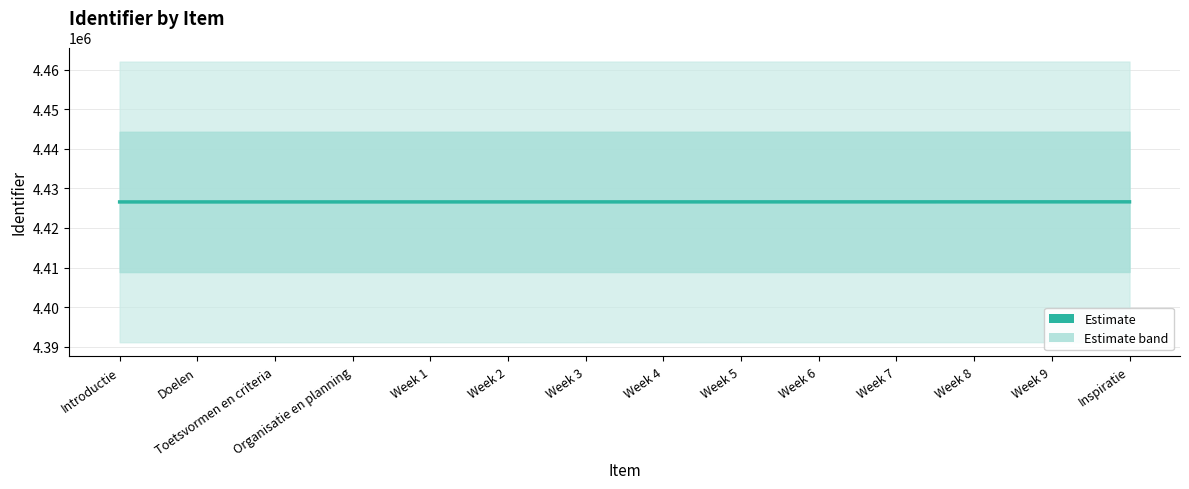

Reading right to left, transcribe all the data shown in this chart.

Inspiratie=4426596	Week 9=4426594	Week 8=4426592	Week 7=4426590	Week 6=4426588	Week 5=4426586	Week 4=4426584	Week 3=4426582	Week 2=4426580	Week 1=4426578	Organisatie en planning=4426577	Toetsvormen en criteria=4426575	Doelen=4426573	Introductie=4426571